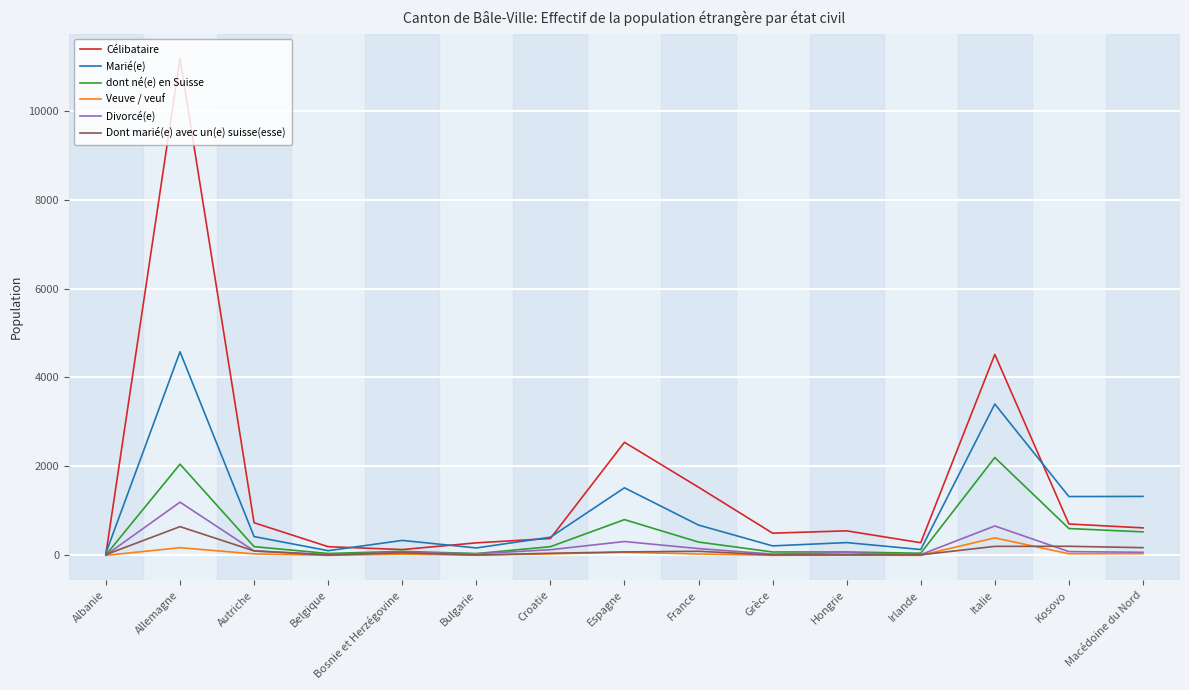

Is this an area chart (filled region under the line)?

No